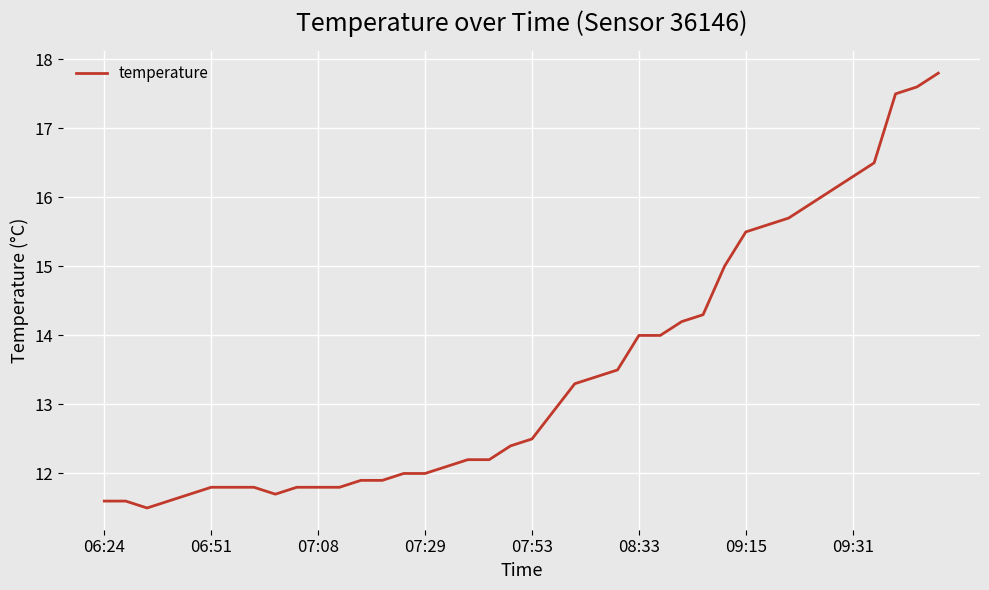

What is the greatest value displayed?

17.8